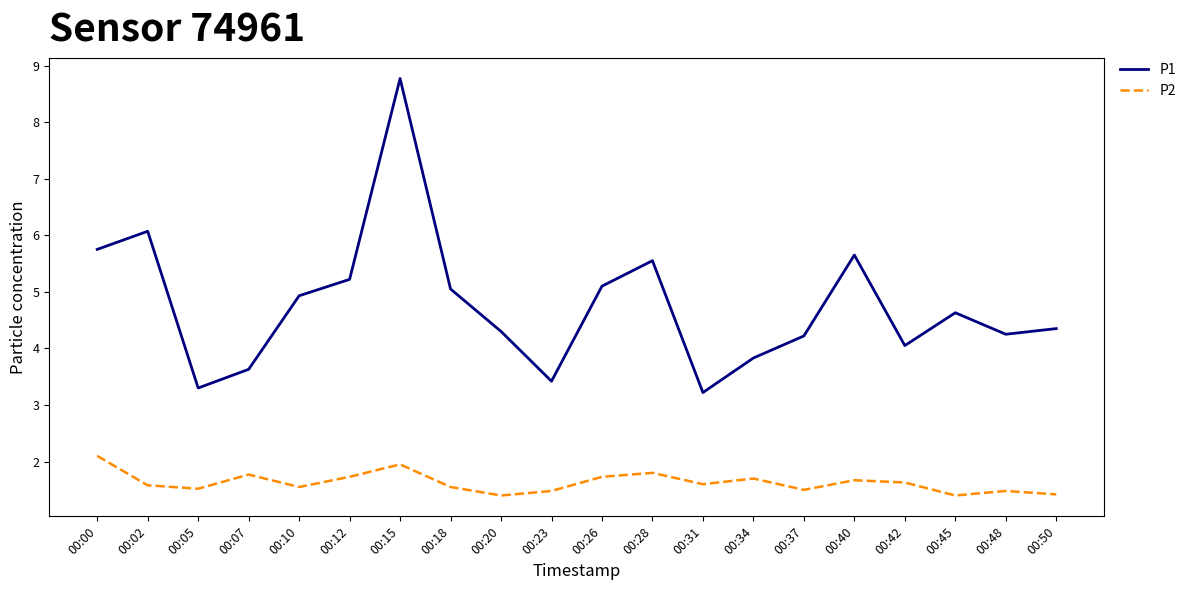

What is the difference between the P1 values at 00:20 and 00:26?

0.8